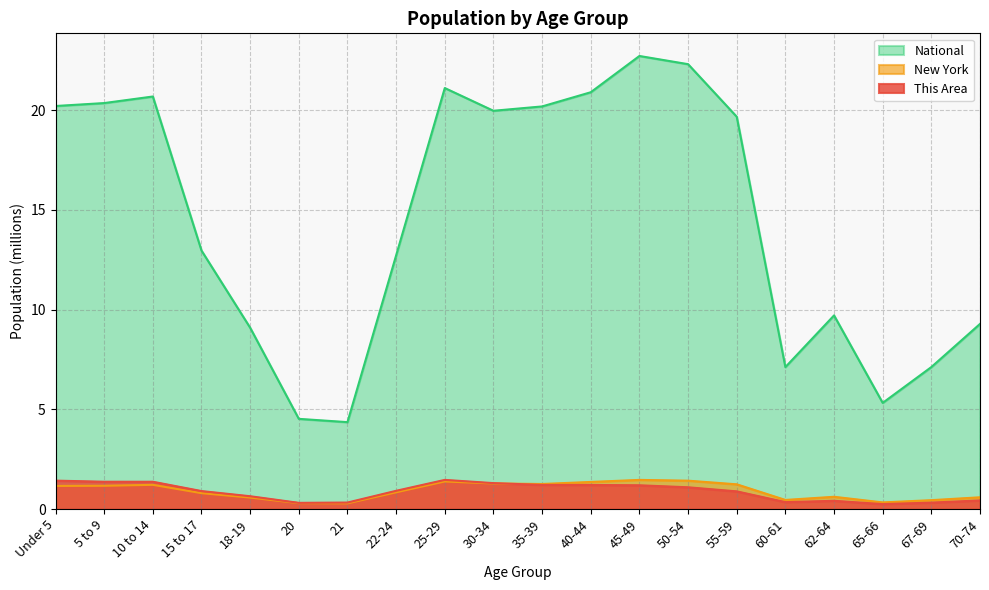

Rank the categories by National value from lowest to highest.

21, 20, 65-66, 60-61, 67-69, 18-19, 70-74, 62-64, 22-24, 15 to 17, 55-59, 30-34, 35-39, Under 5, 5 to 9, 10 to 14, 40-44, 25-29, 50-54, 45-49